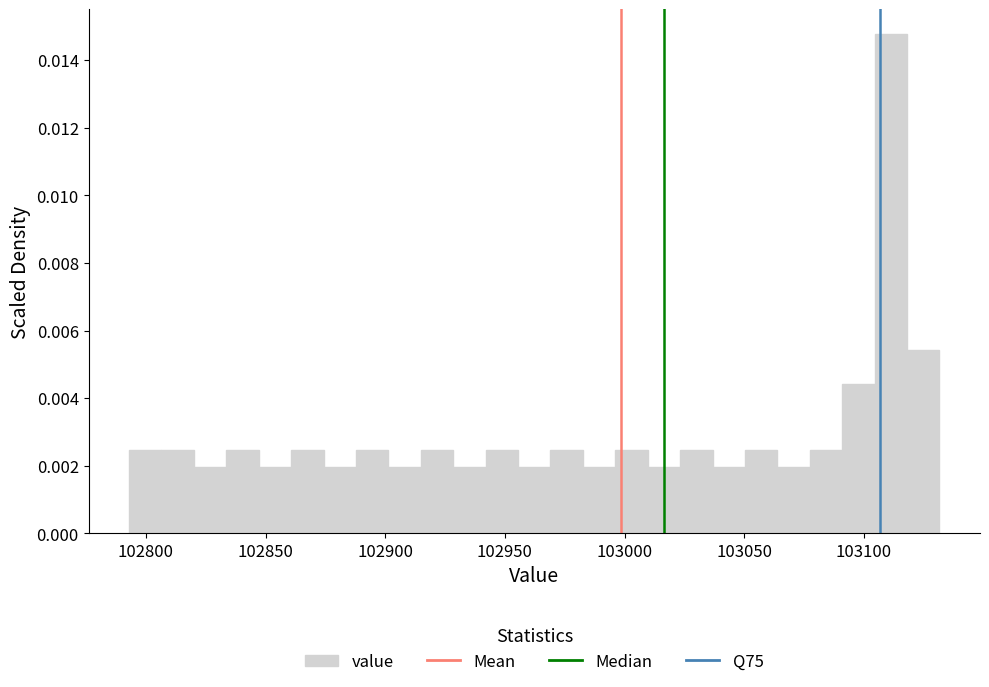

Read against the x-axis, roughly where is the centre of the tallest bar?

103110